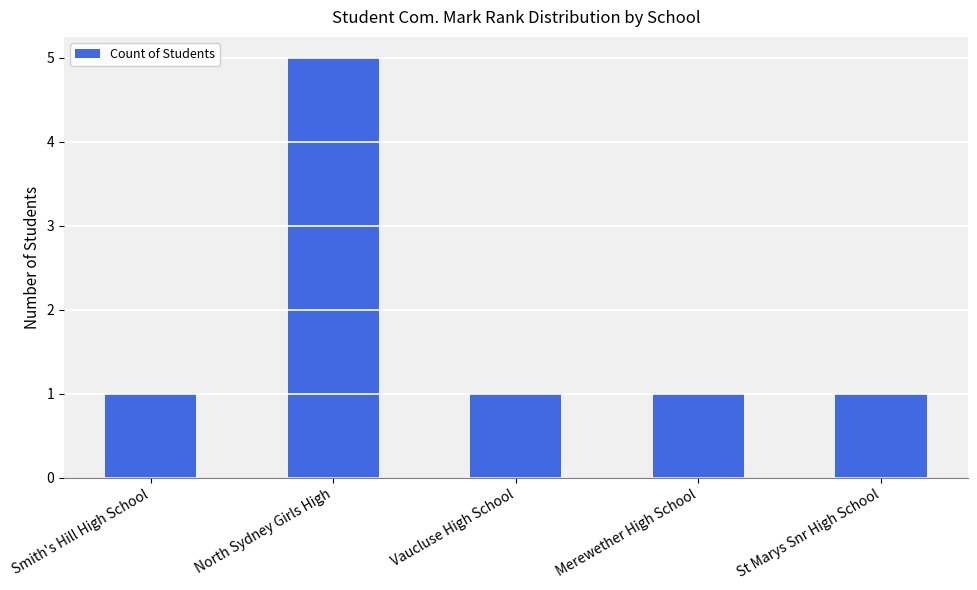

Reading left to right, transcribe all the data shown in this chart.

Smith's Hill High School=1	North Sydney Girls High=5	Vaucluse High School=1	Merewether High School=1	St Marys Snr High School=1